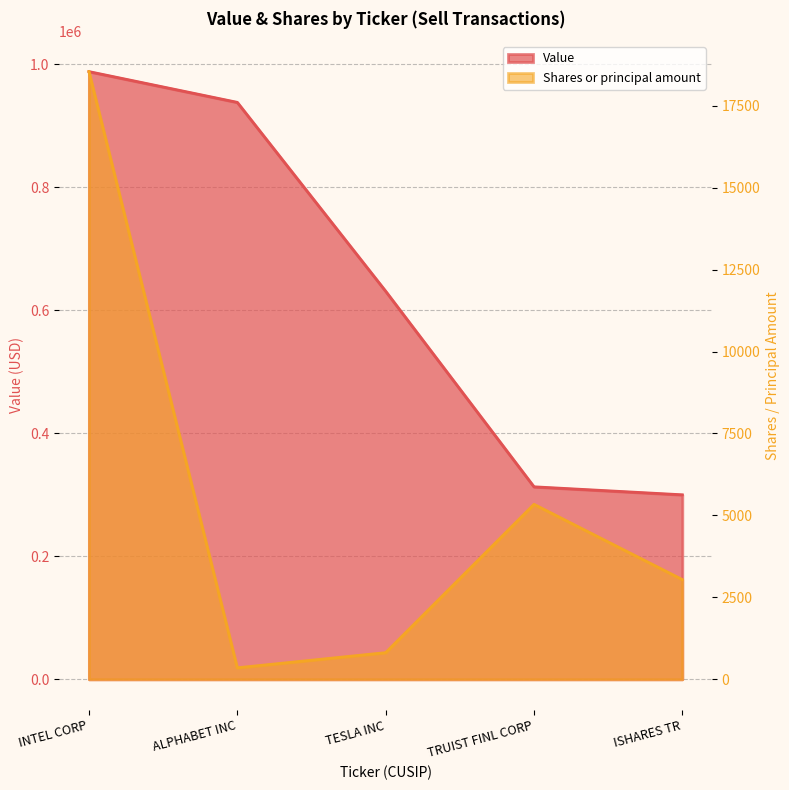

How many lines are shown in the chart?

2